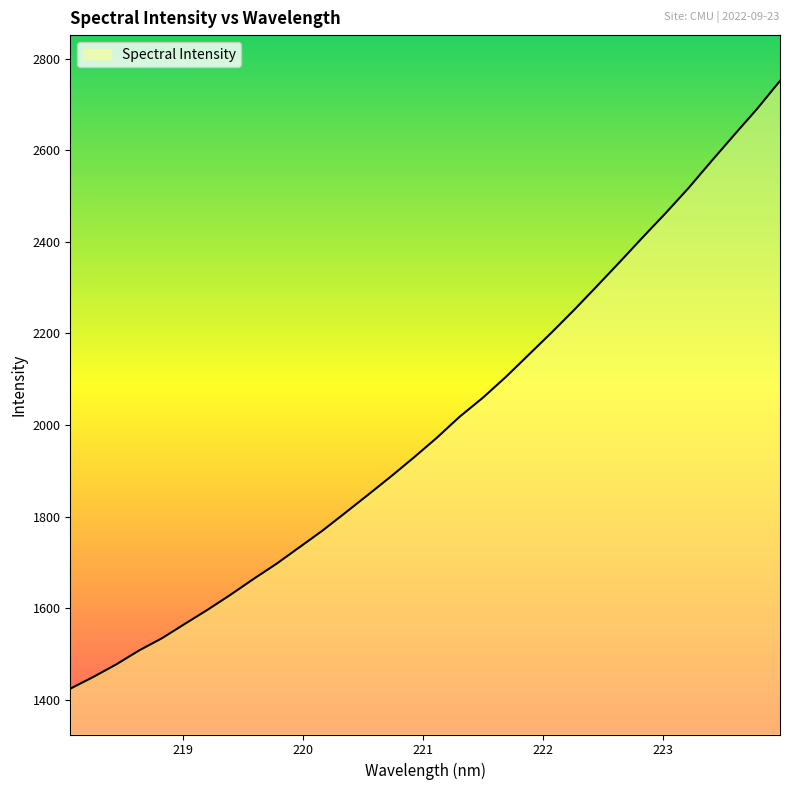

What is the minimum value shown in the chart?

1424.2